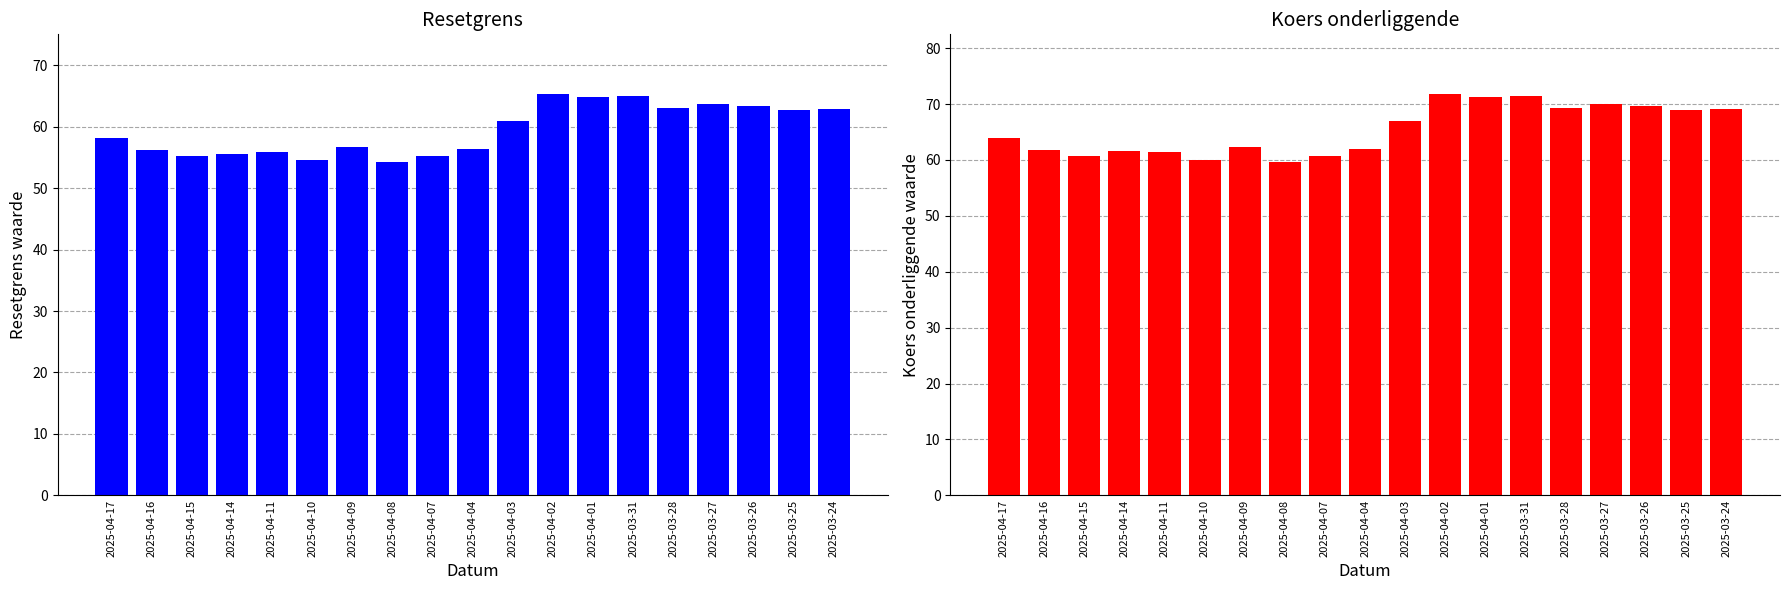

At how many categories does at least one series exceed 60?

18